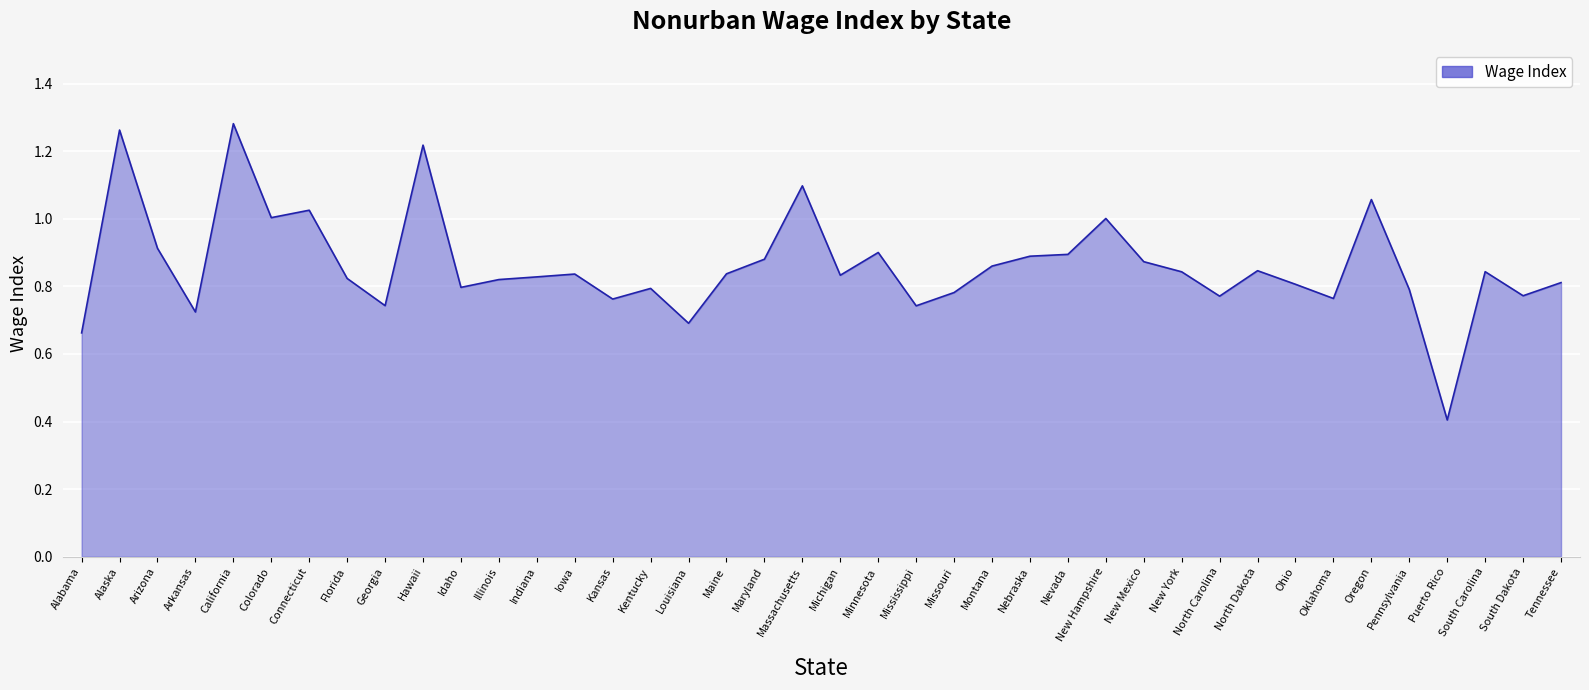

Does the chart display data point markers on the line(s)?

No